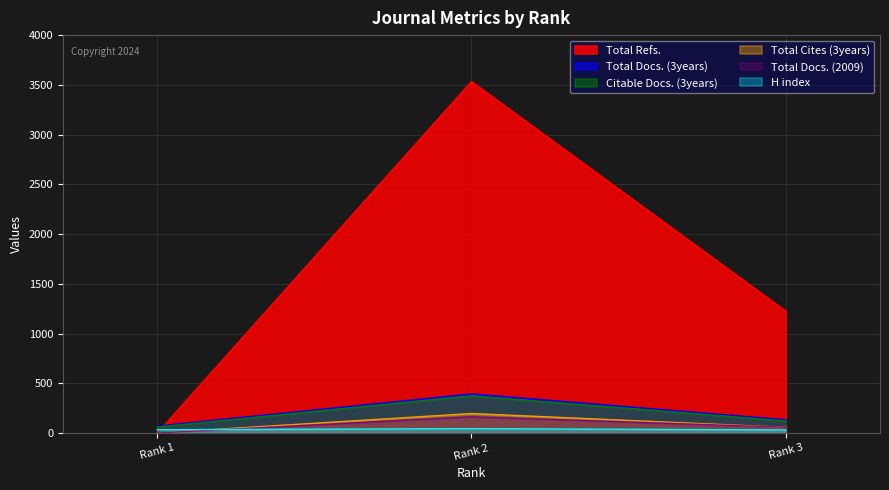

What is the sum of the Citable Docs. (3years) values at Rank 1 and Rank 2?

434